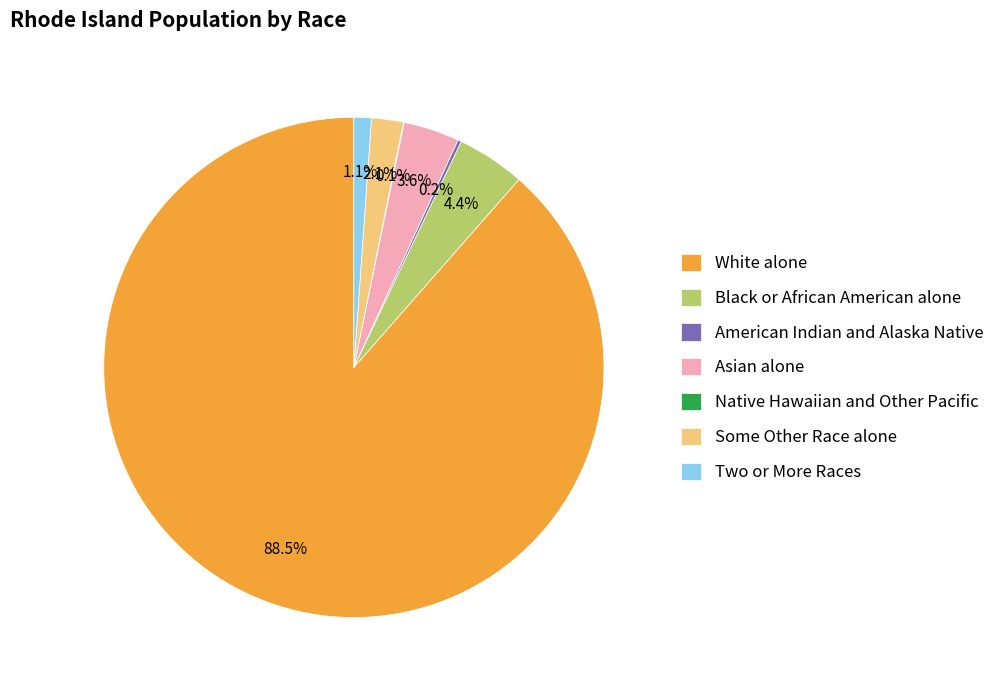

How much of the chart is everything except Asian alone?

96.4%